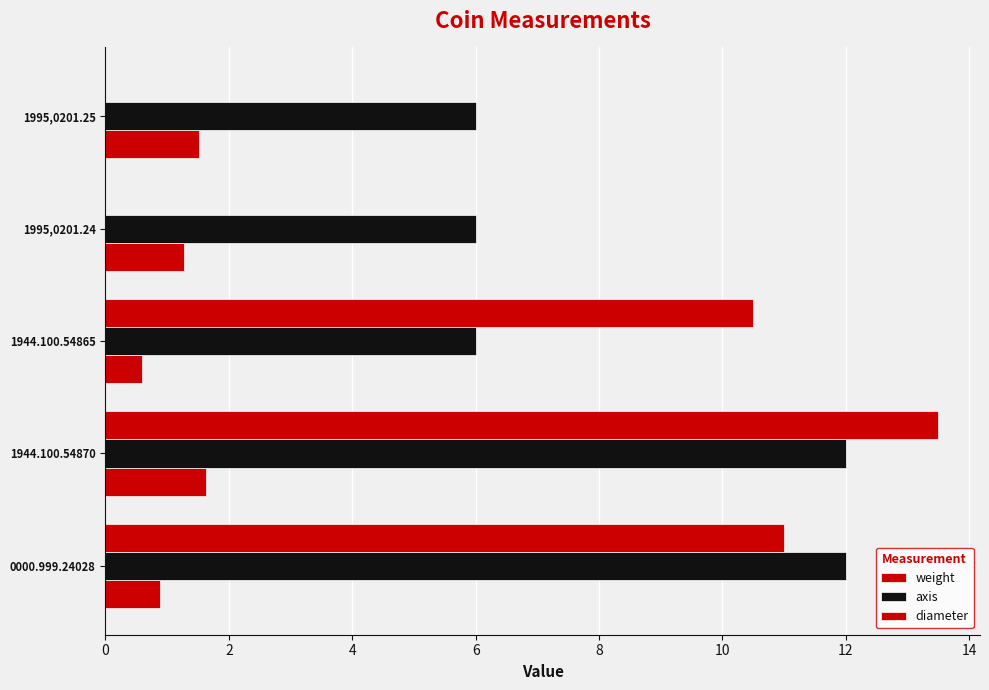

Are the bars horizontal?

Yes